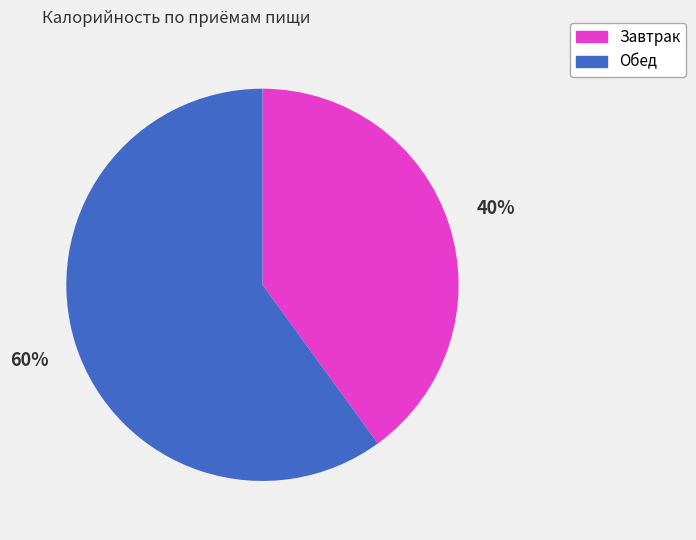

Does any single category account for the majority?

Yes